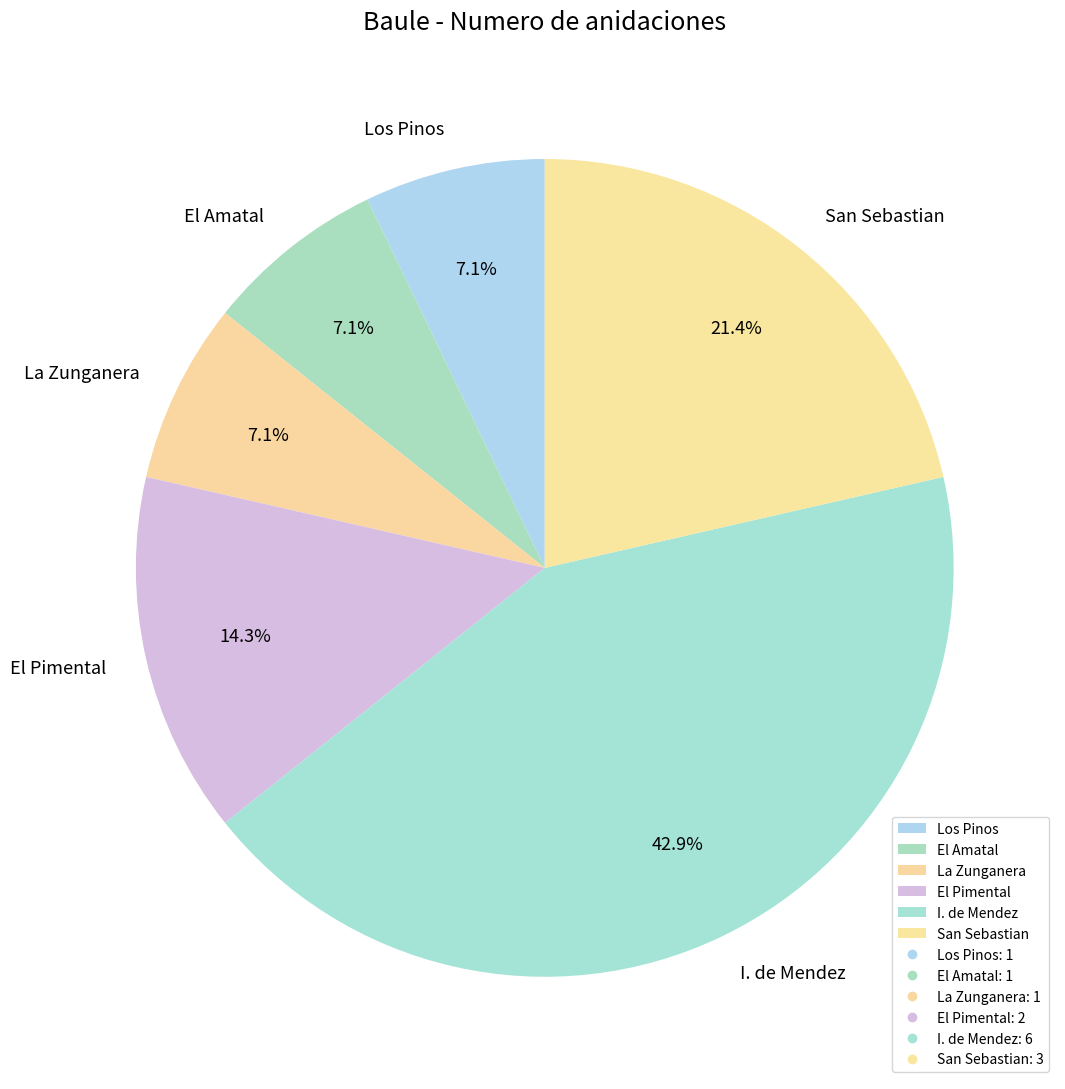

How many slices are in this pie chart?

6